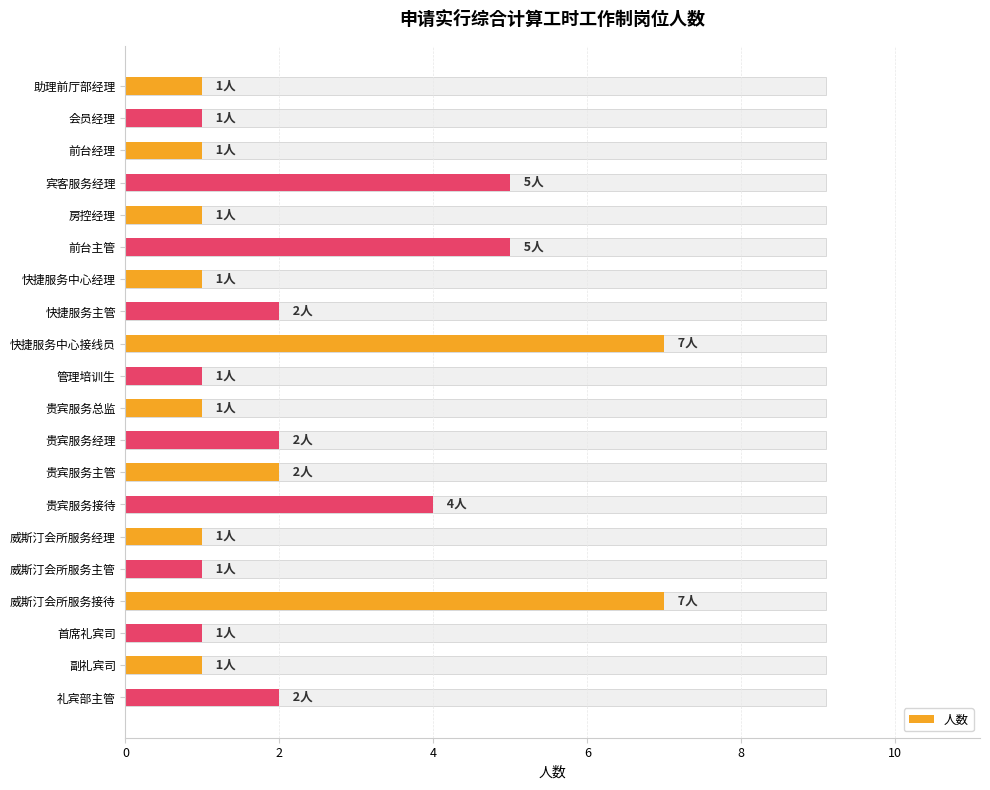

What is the ratio of the value at 8 to the value at 12?

0.5